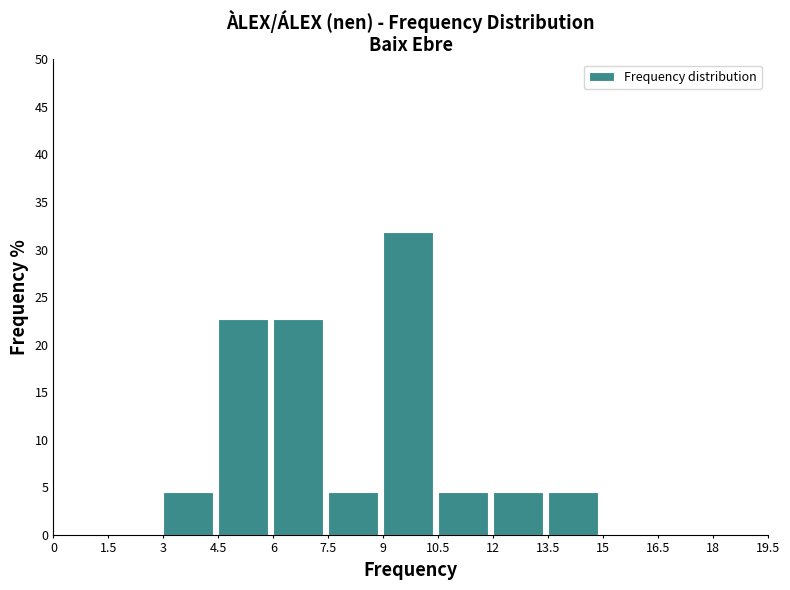

Reading left to right, list every bar in this chart as the range it spans on the x-axis followed by its height. The values are not printed on the chart, so give them approximately, as read against the axis.

0 to 1.5: 0
1.5 to 3: 0
3 to 4.5: 4.5
4.5 to 6: 22.5
6 to 7.5: 22.5
7.5 to 9: 4.5
9 to 10.5: 32.0
10.5 to 12: 4.5
12 to 13.5: 4.5
13.5 to 15: 4.5
15 to 16.5: 0
16.5 to 18: 0
18 to 19.5: 0